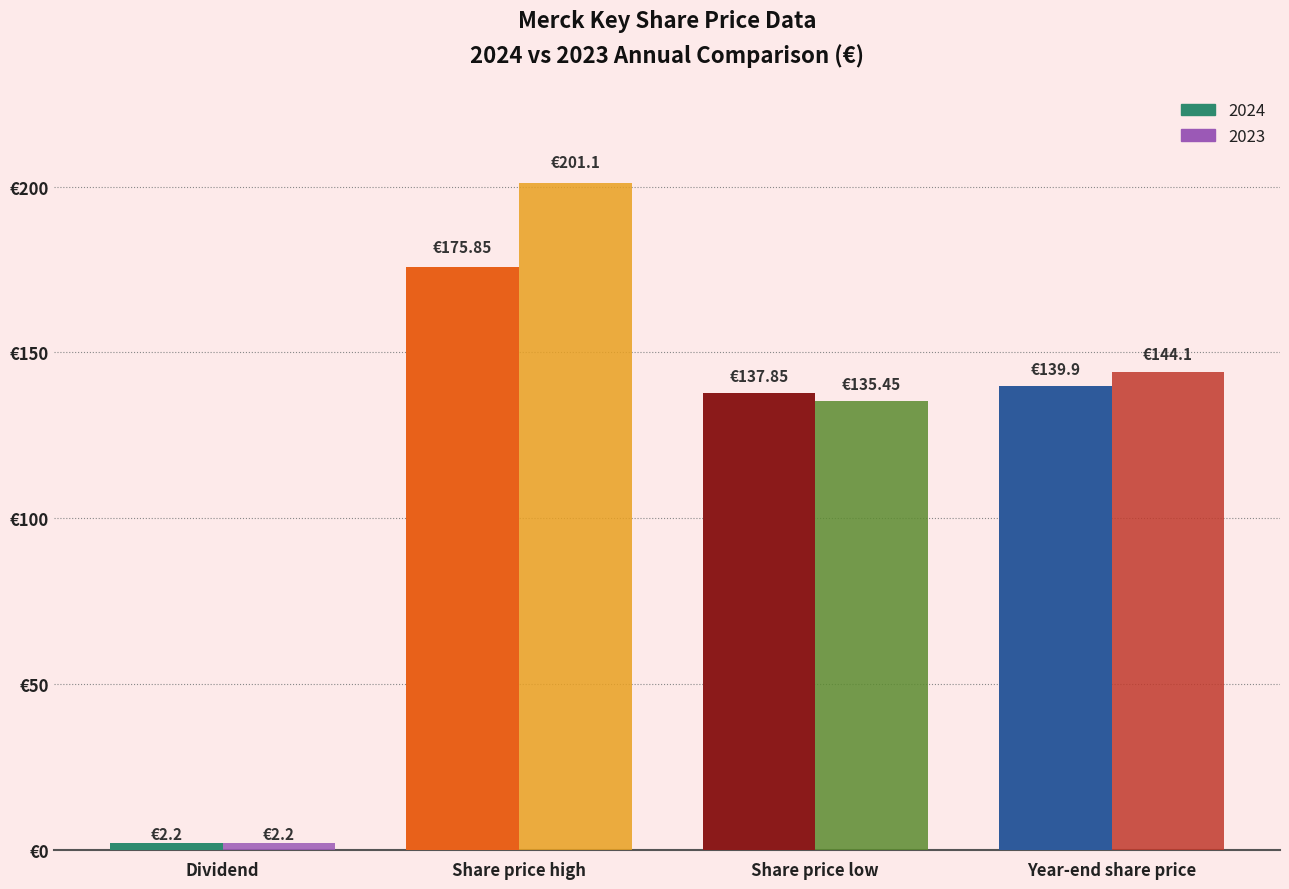

Which has a higher value, Year-end share price or Dividend?

Year-end share price